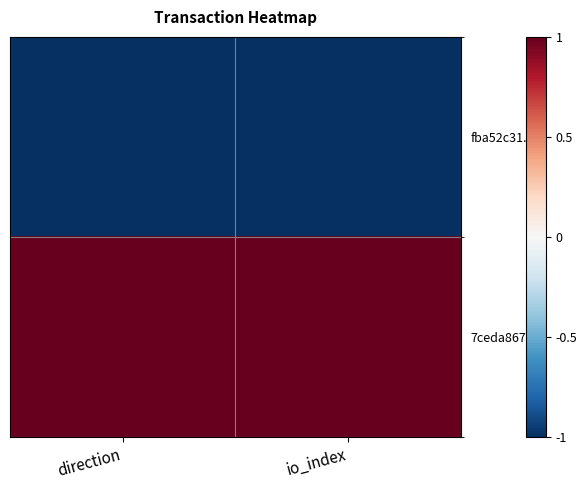

How many data points does each series have?

2